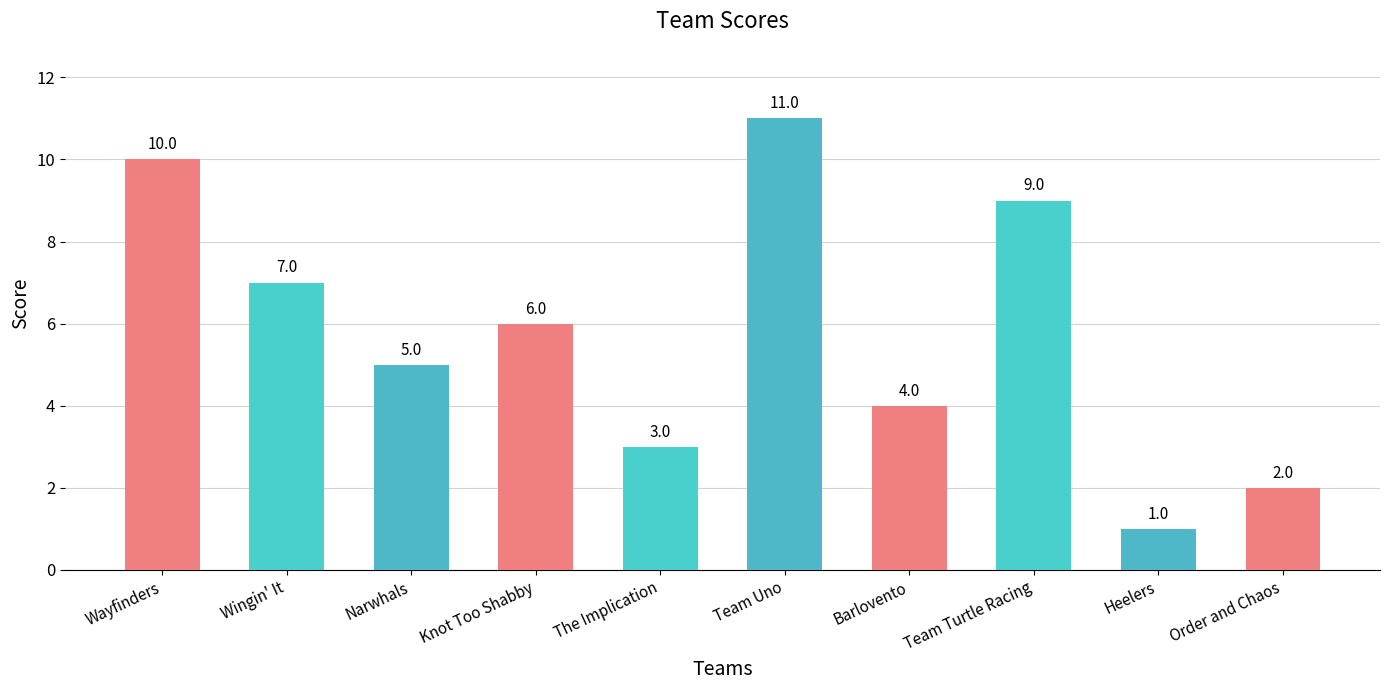

What is the maximum value shown in the chart?

11